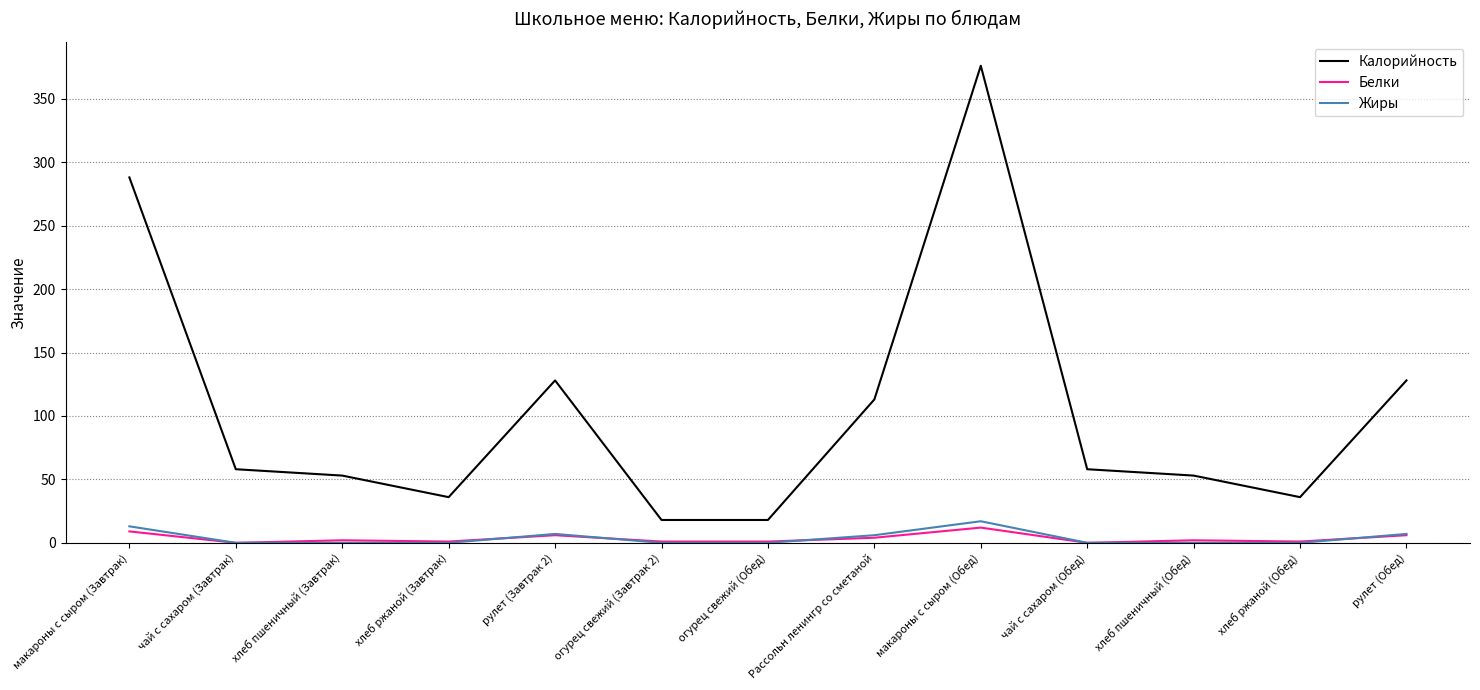

True or false: Белки and Калорийность cross at least once.

False